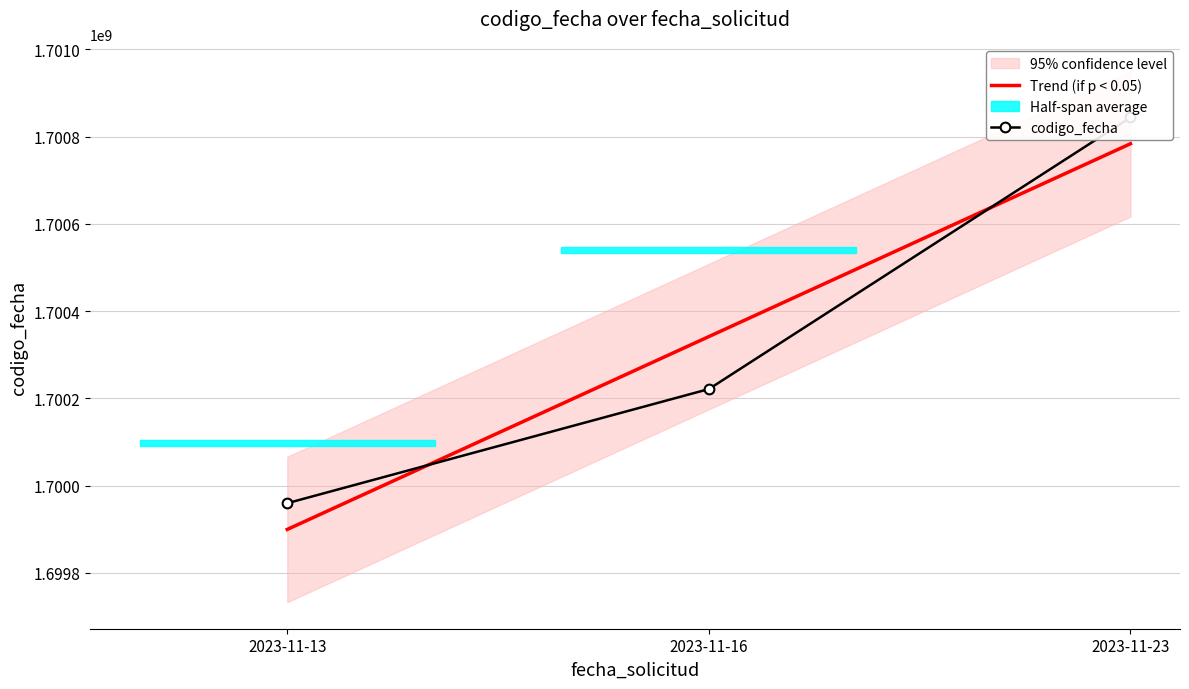

At how many categories does at least one series exceed 1700284052?

2